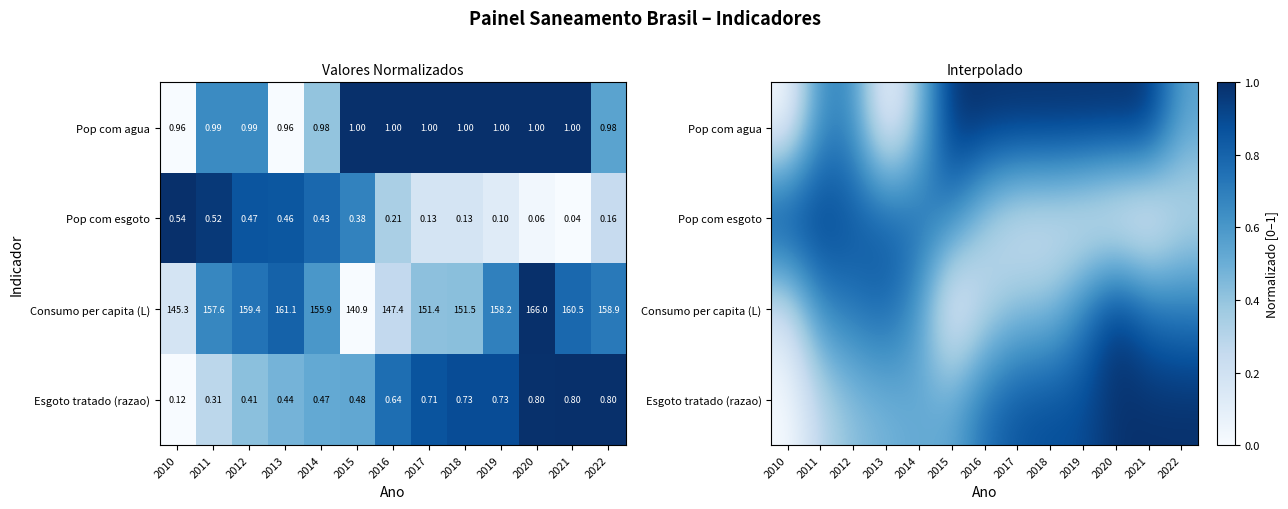

Is the value of Esgoto tratado (razao) at 2017 greater than the value of Pop com agua at 2018?

No